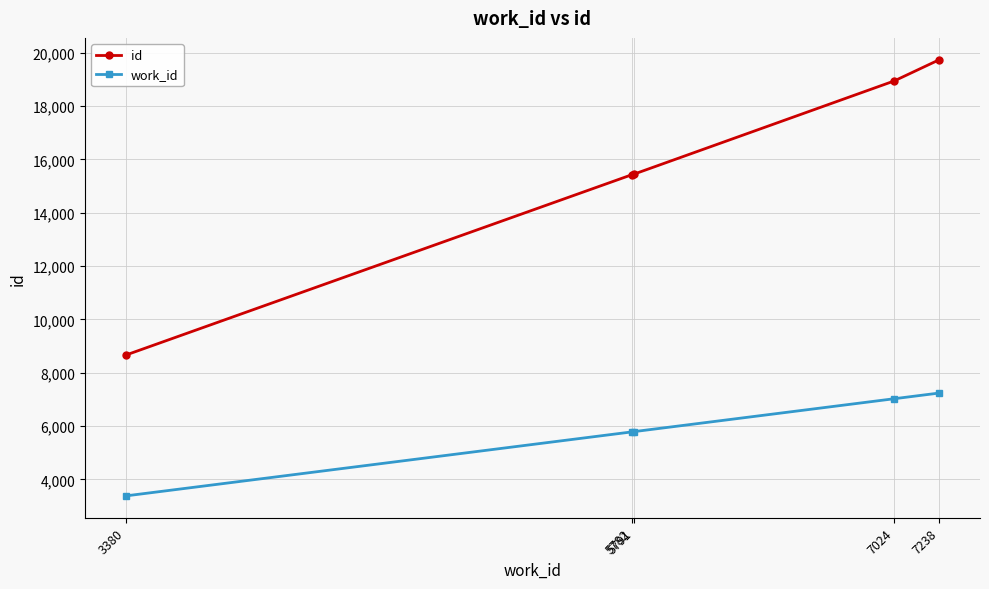

What is the value of the id point at the 5th from the left?

19736